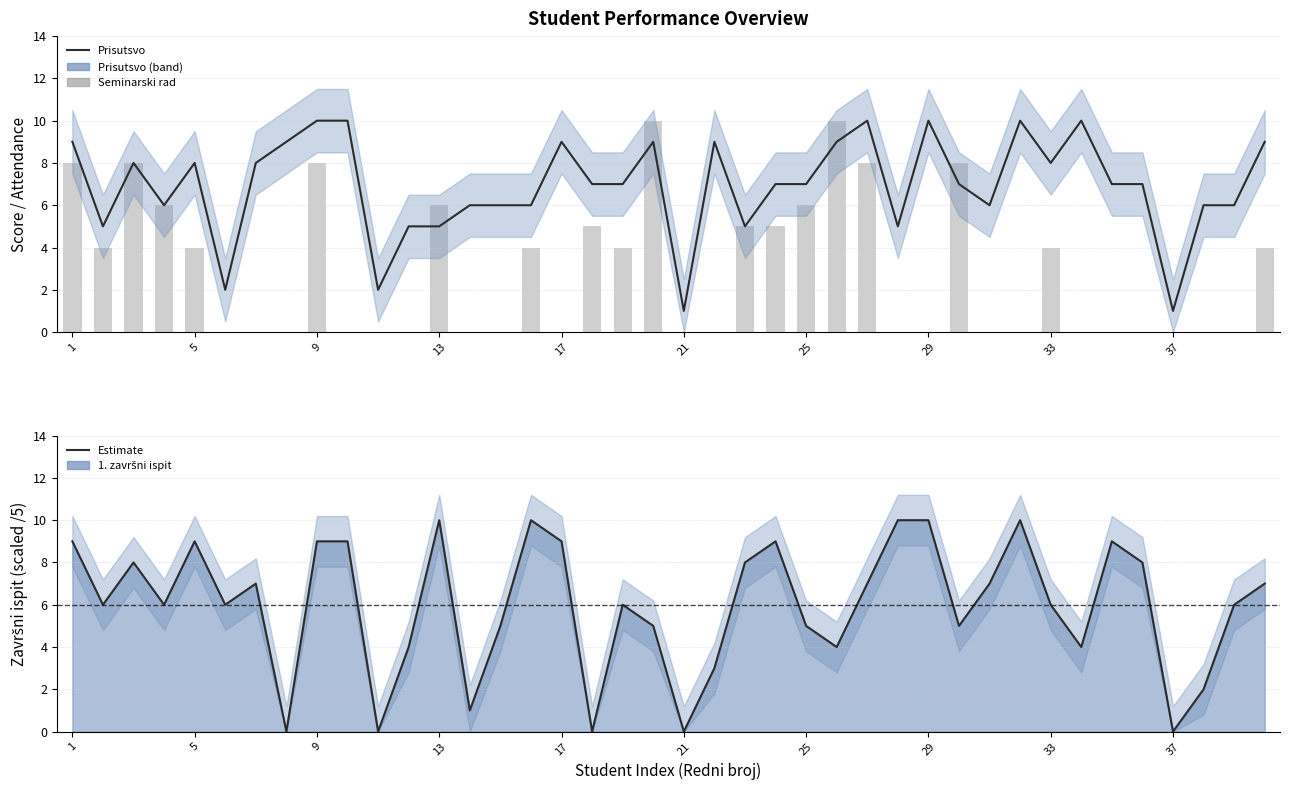

What is the difference between the maximum and minimum values in the 1. završni ispit series?

10